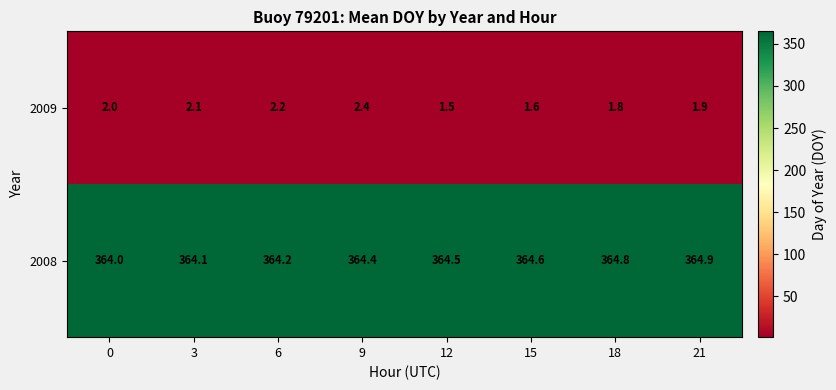

Which series has the largest total across all categories?

2008